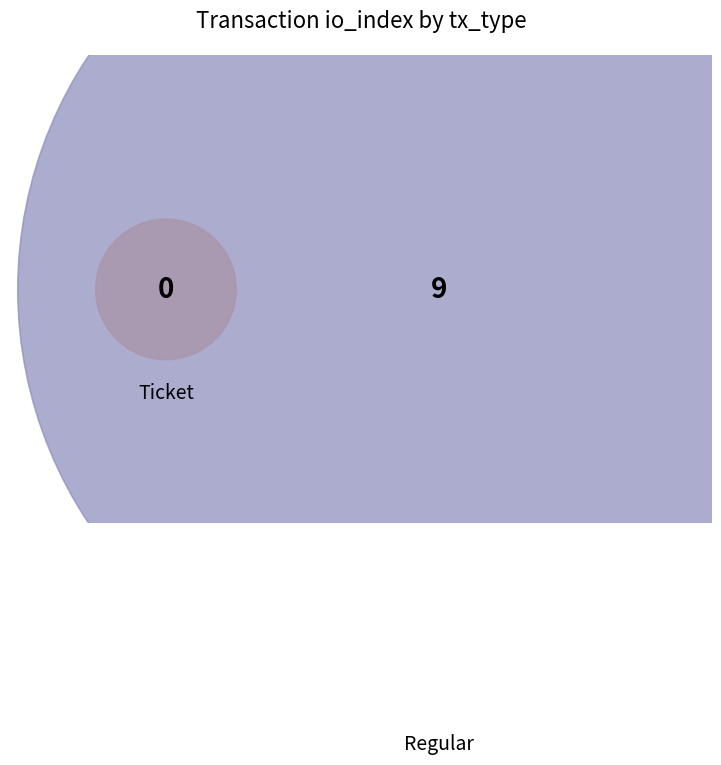

How many segments does this pie chart have?

2